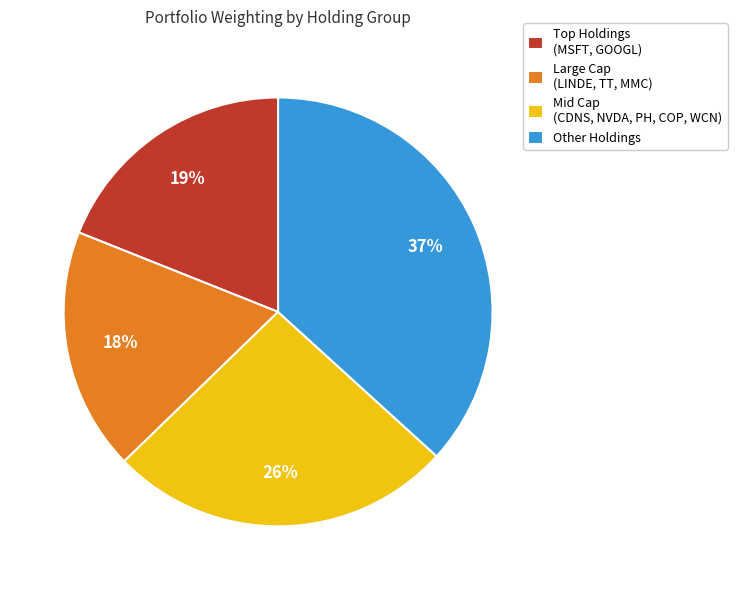

Which category has the smallest portion of the pie?

Large Cap (LINDE, TT, MMC)